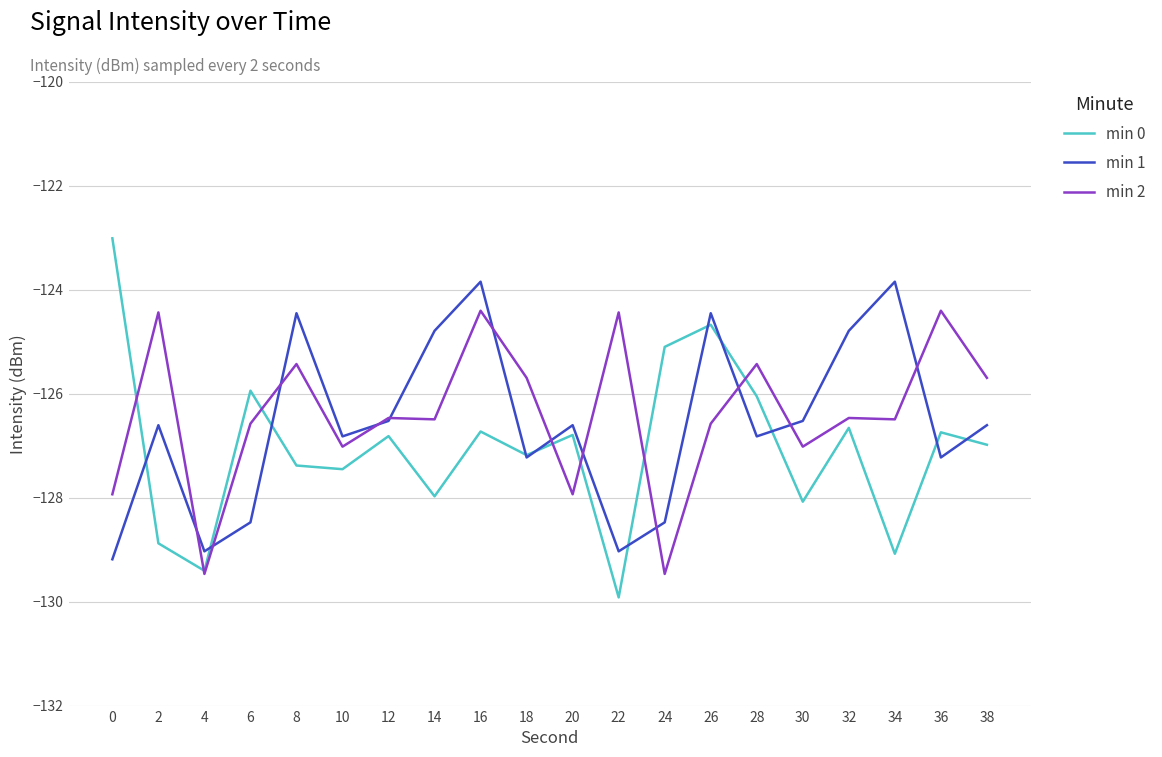

Does the chart display data point markers on the line(s)?

No